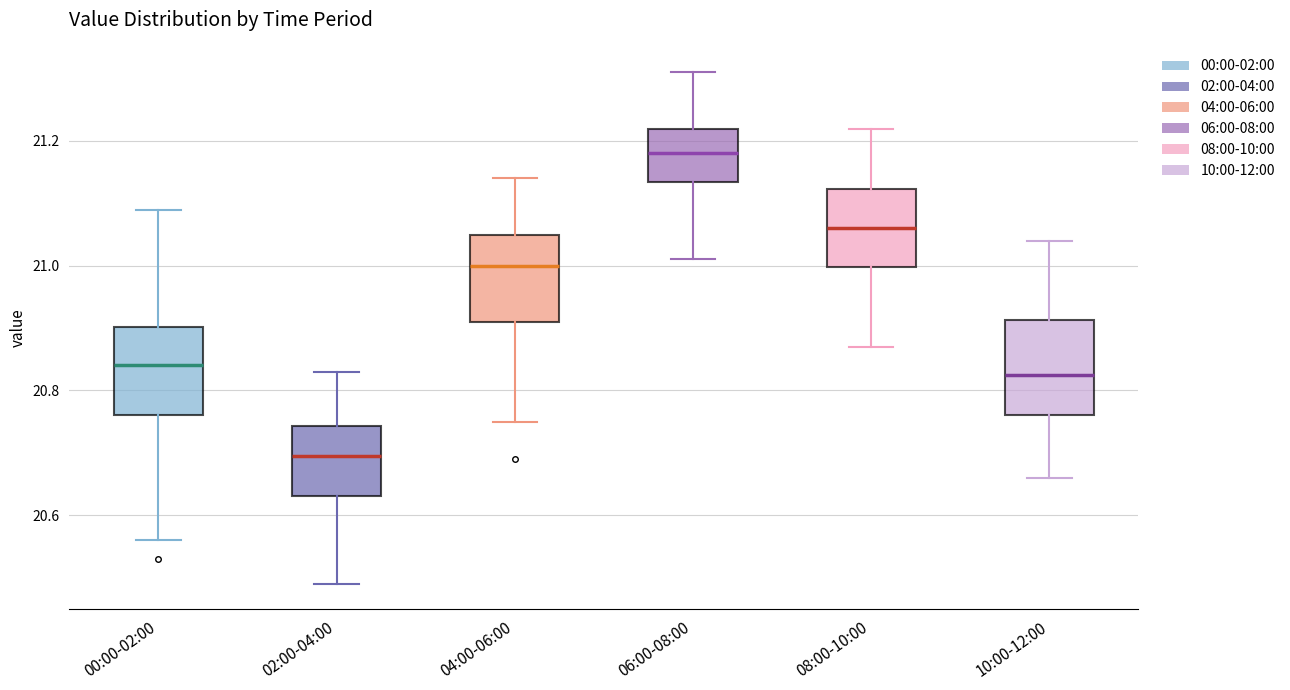

Reading left to right, transcribe this box plot: for each box, give where its median line is, the range the box spans, and where its two whiskers end, as read against the y-axis. The values are not printed on the chart, so give them approximately, as read against the axis.

00:00-02:00: median 20.84, box 20.76 to 20.90, whiskers 20.56 to 21.10
02:00-04:00: median 20.70, box 20.64 to 20.74, whiskers 20.50 to 20.84
04:00-06:00: median 21.00, box 20.92 to 21.06, whiskers 20.76 to 21.14
06:00-08:00: median 21.18, box 21.14 to 21.22, whiskers 21.02 to 21.32
08:00-10:00: median 21.06, box 21.00 to 21.12, whiskers 20.88 to 21.22
10:00-12:00: median 20.82, box 20.76 to 20.92, whiskers 20.66 to 21.04